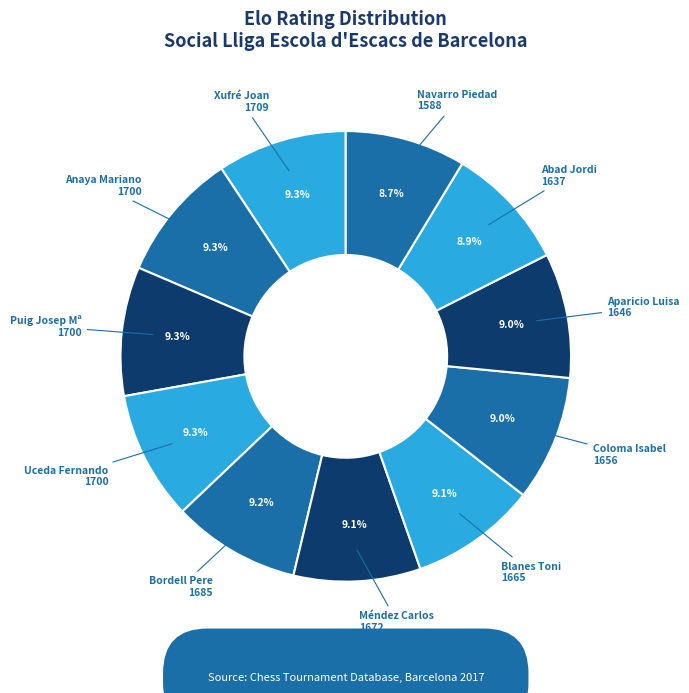

Does any single category account for the majority?

No